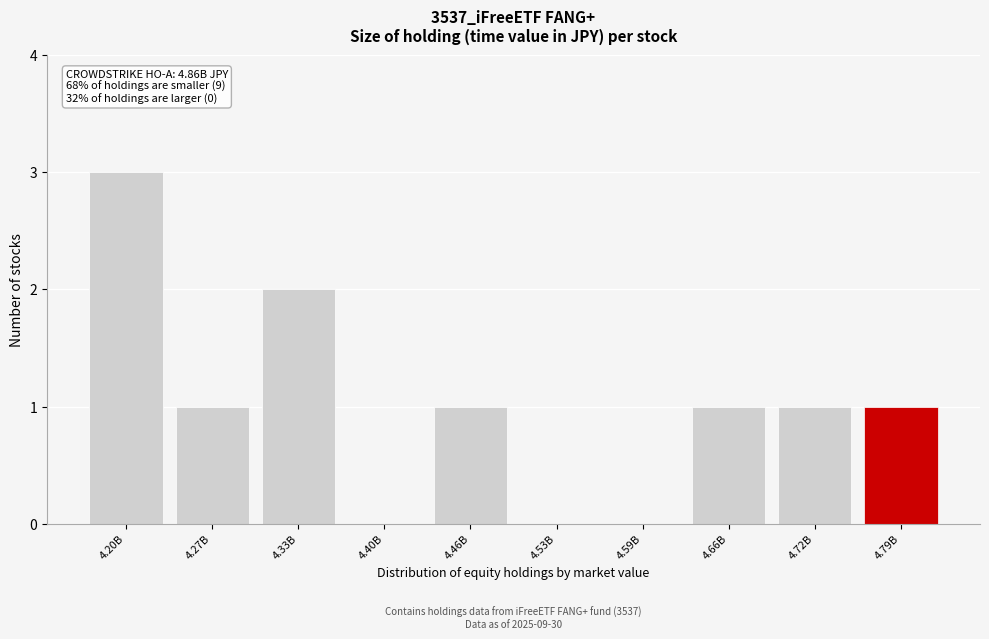

Reading left to right, what are all the values shown in this chart?

4.20B=3	4.27B=1	4.33B=2	4.40B=0	4.46B=1	4.53B=0	4.59B=0	4.66B=1	4.72B=1	4.79B=1